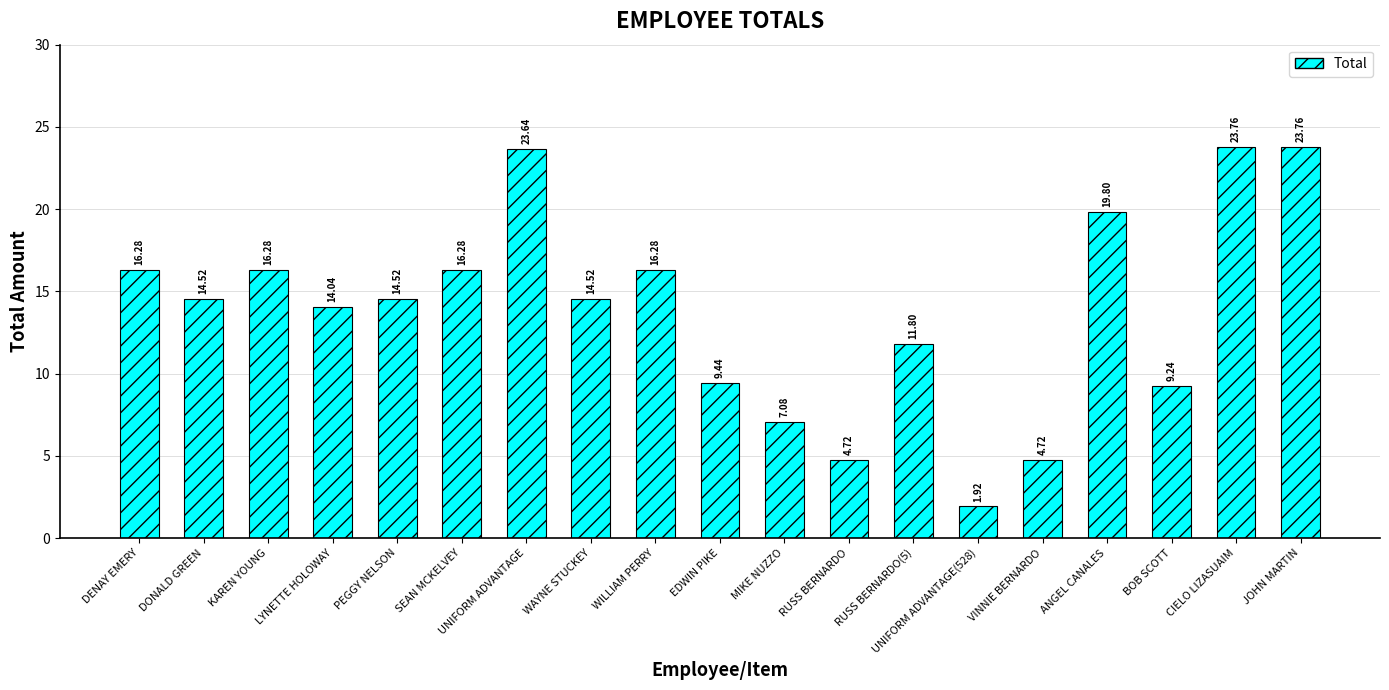

At which label does the data first exceed 14?

DENAY EMERY